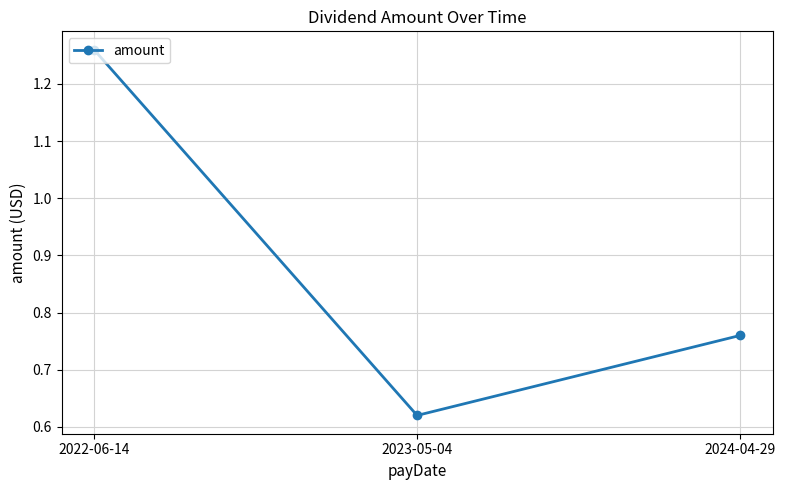

What is the change in value from 2023-05-04 to 2024-04-29?

+0.1